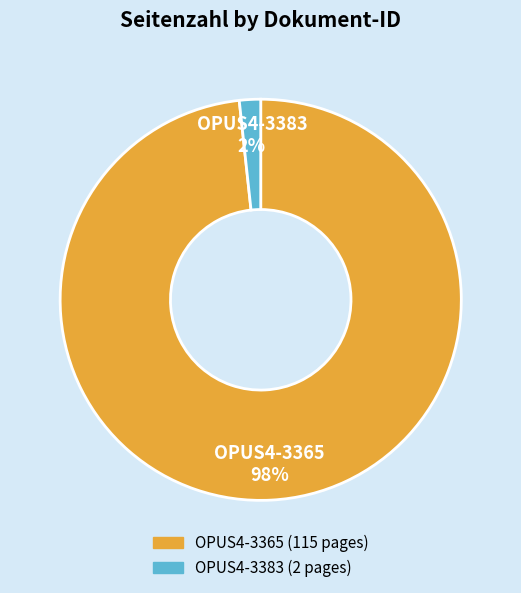

Between OPUS4-3365 and OPUS4-3383, which is larger?

OPUS4-3365